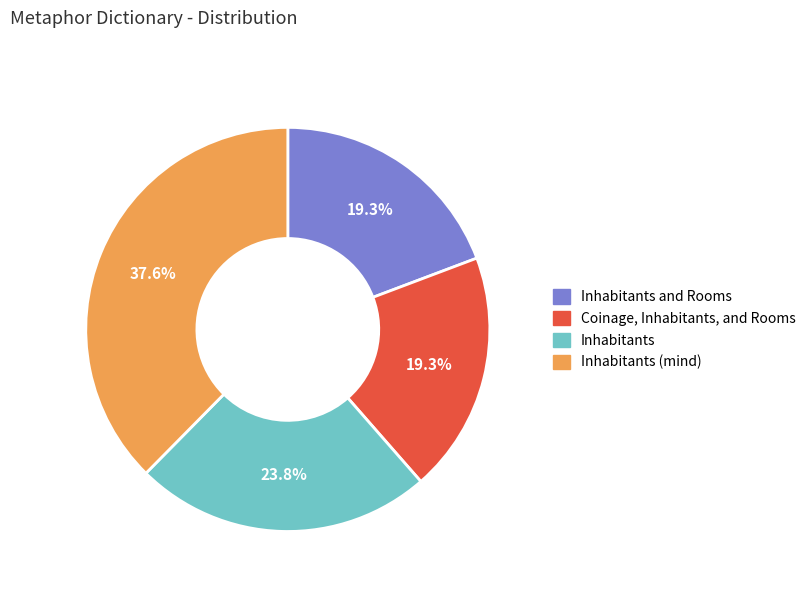

Is there any slice that represents more than half of the pie?

No